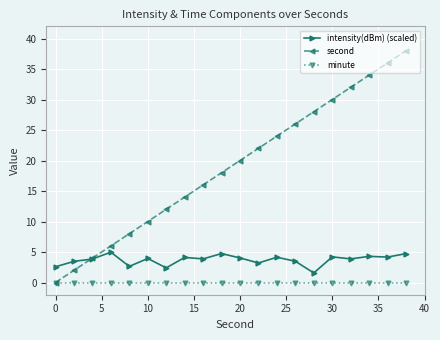

Does the chart display data point markers on the line(s)?

Yes